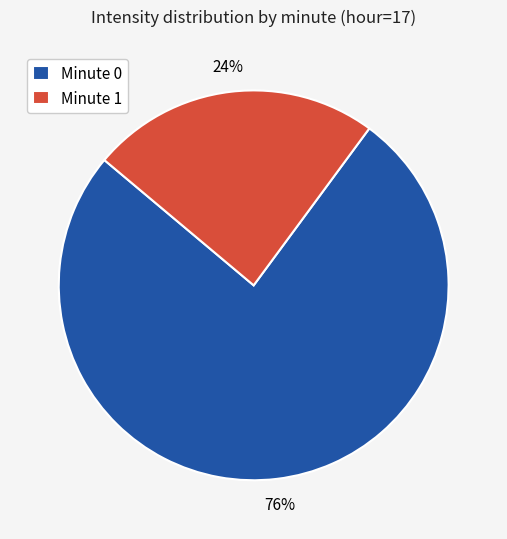

True or false: Minute 1 accounts for 24% of the total.

True